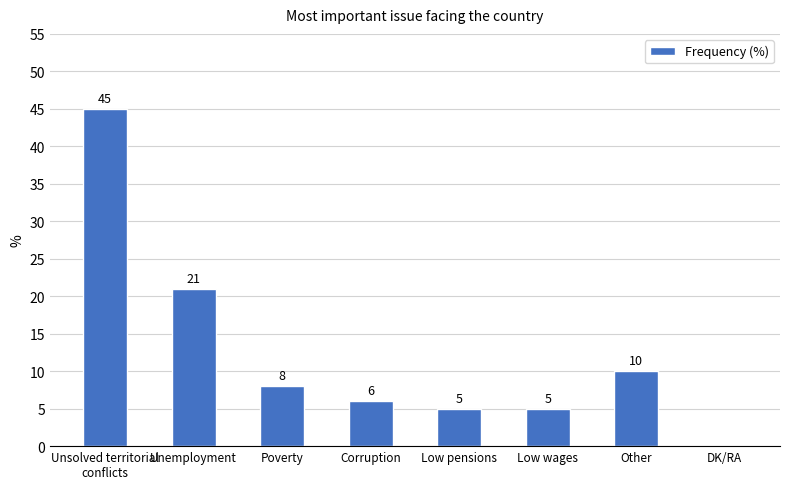

Are the bars horizontal?

No